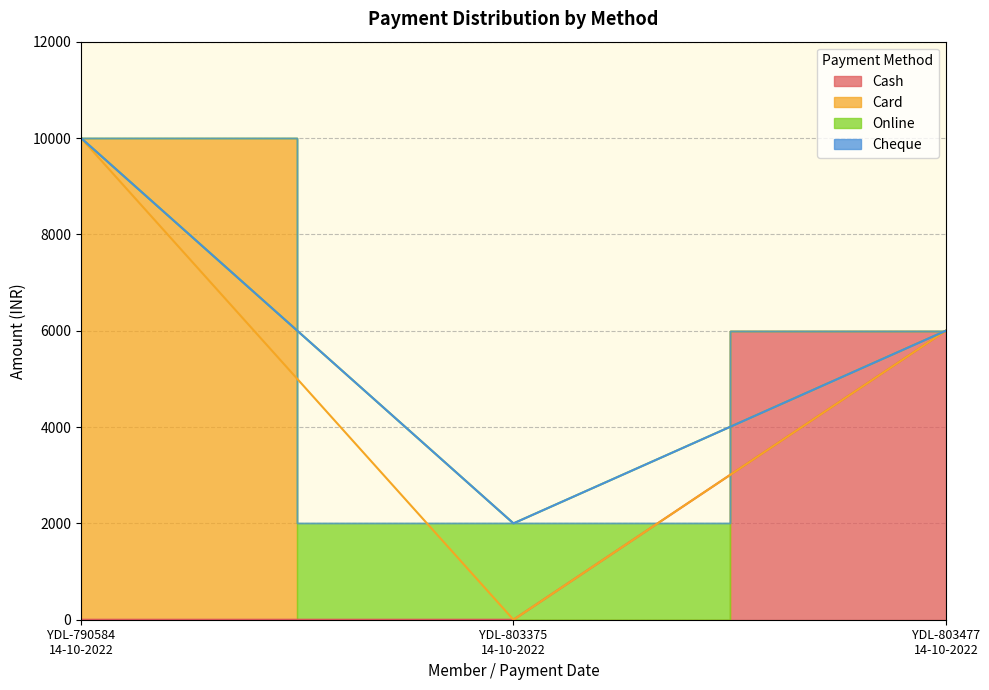

What is the highest value of the Cash series?

6000